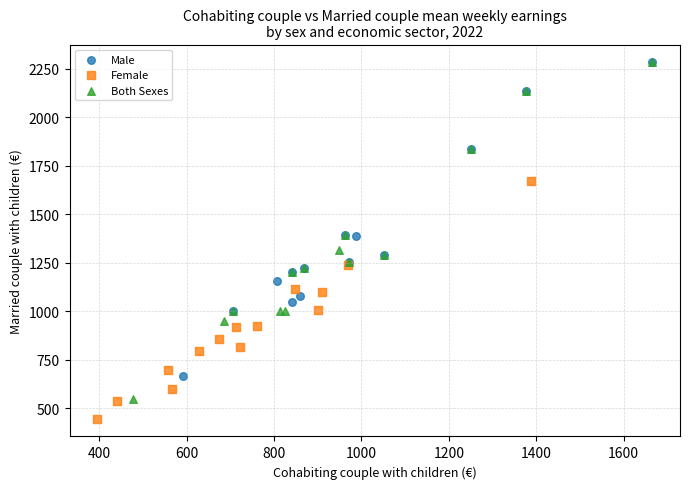

Which series contains the lowest Y value?

Female